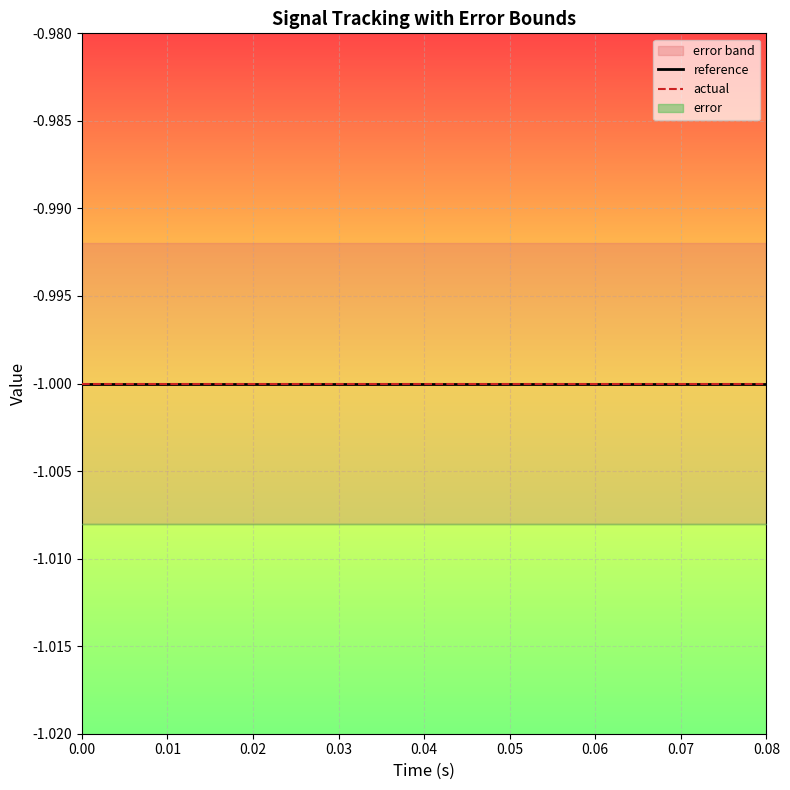

True or false: high has a value of -0.6 at 17.

False